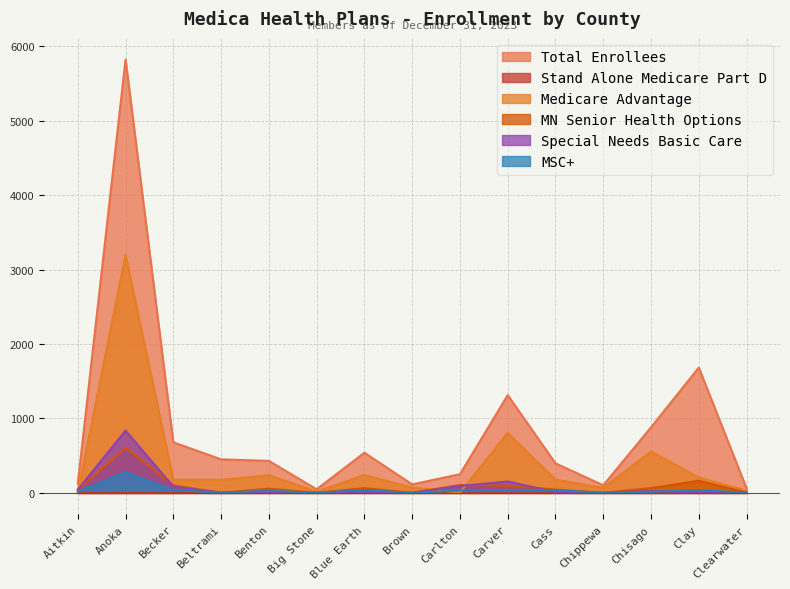

What position from the right is Carver?

6